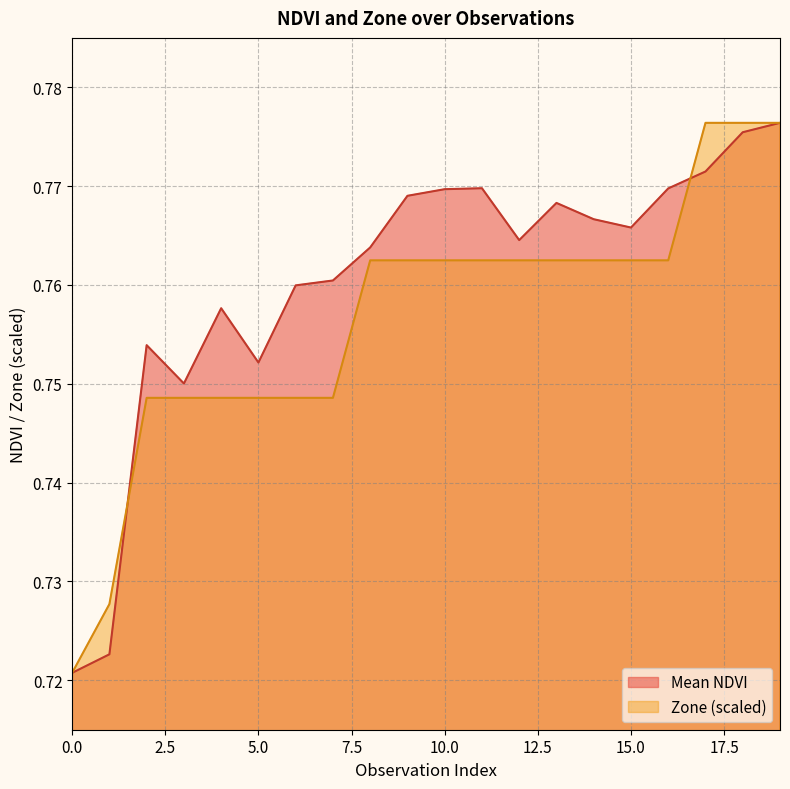

What is the total value across all series at 19?

1.6